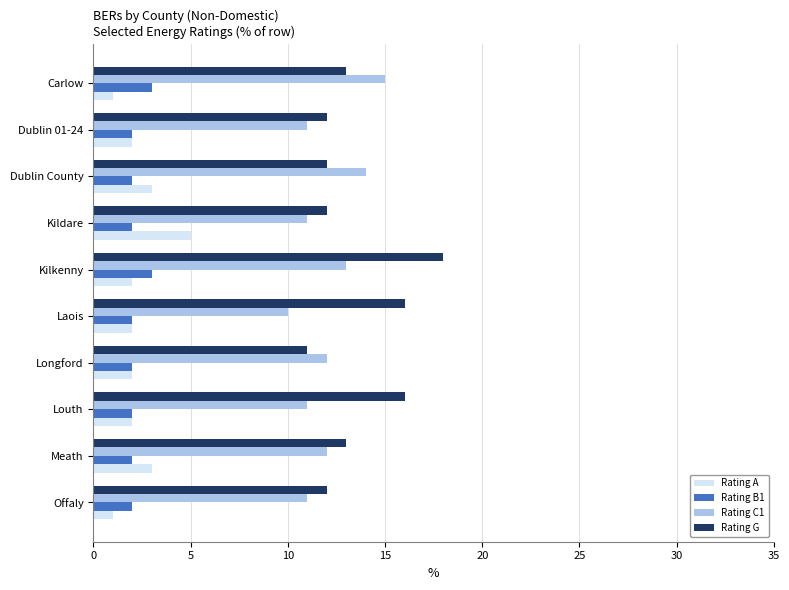

What is the greatest value displayed?

18